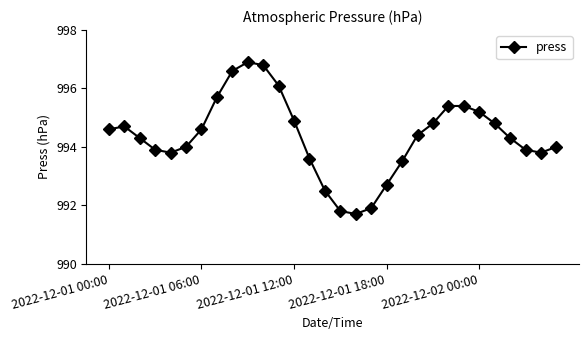

What is the minimum value shown in the chart?

991.7